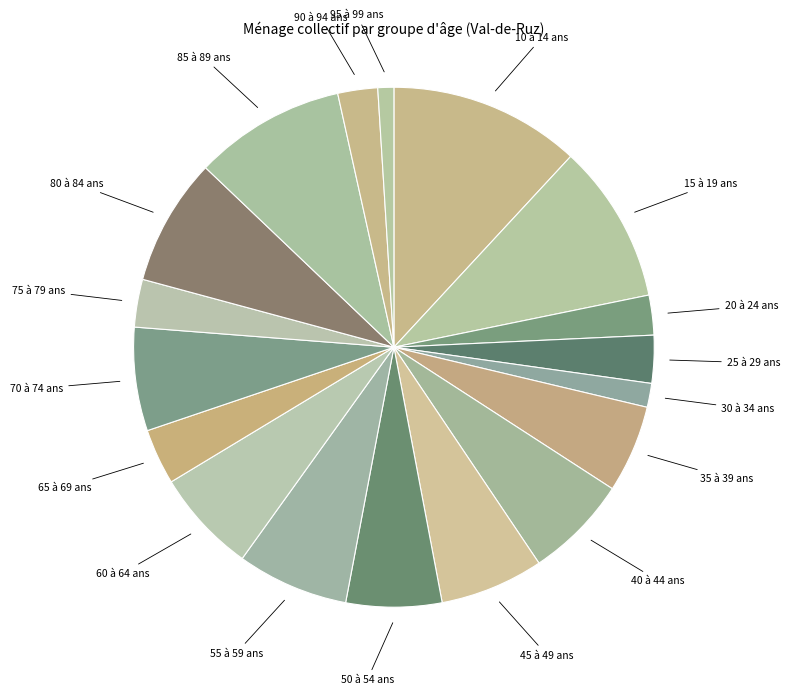

Is there a majority slice in this chart?

No